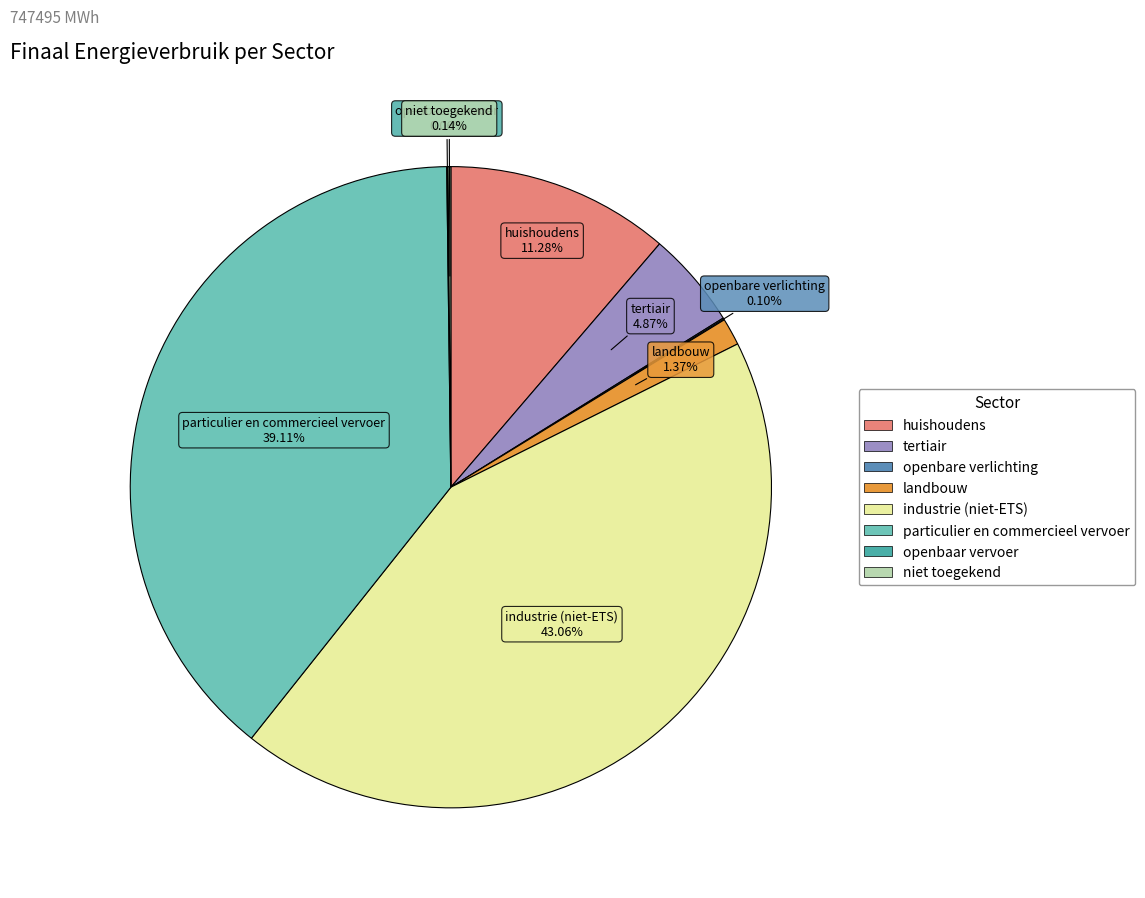

Between tertiair and landbouw, which is larger?

tertiair